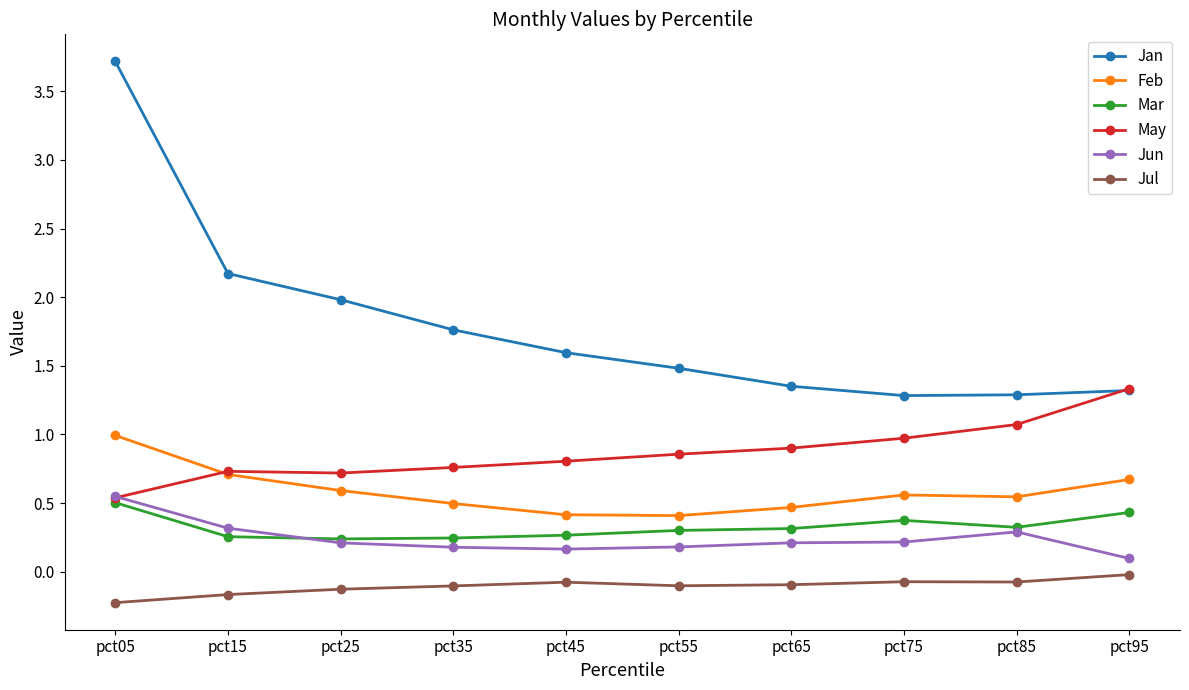

Read the May value at pct25.

0.7